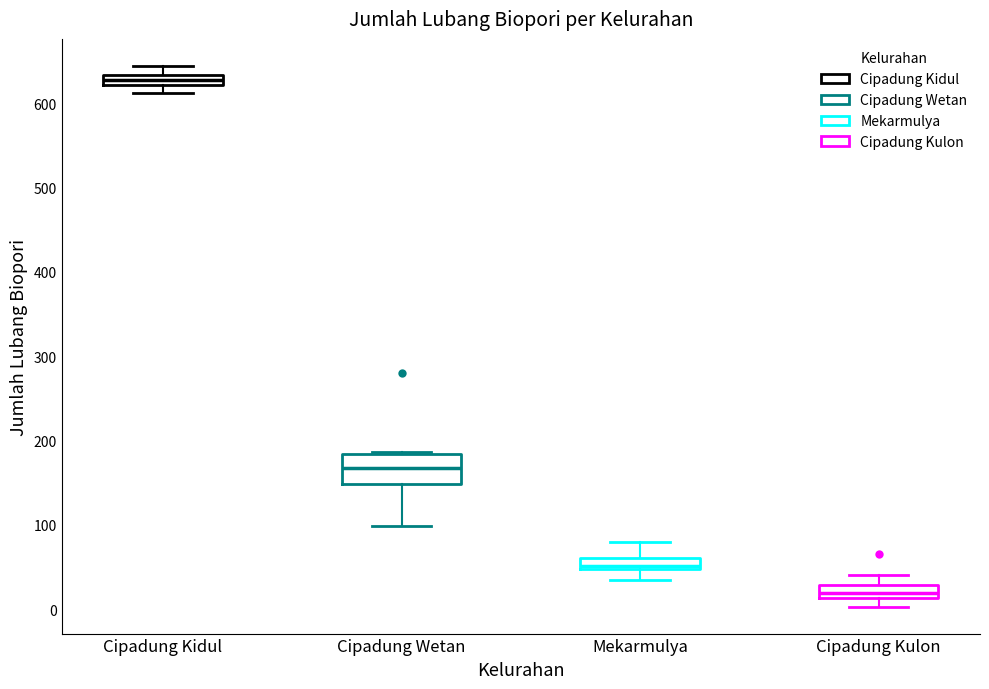

Where is the upper edge of the box for Cipadung Kulon on the y-axis? The values are not printed on the chart, so give them approximately, as read against the axis.

30